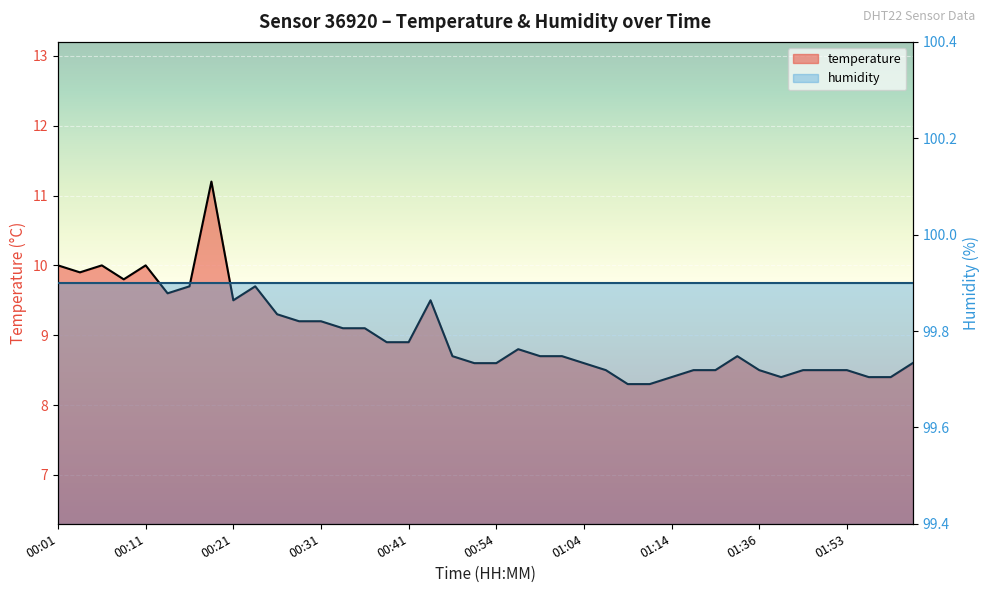

What is the ratio of the value at 01:58 to the value at 01:39?

1.0